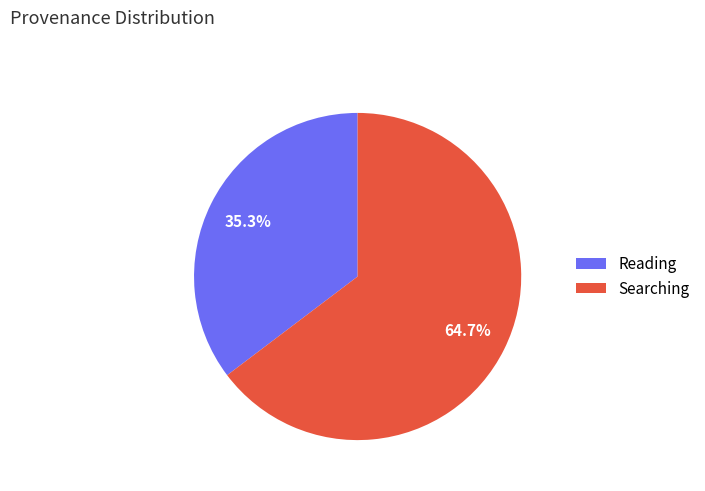

To the nearest percent, what percentage of the pie is Searching?

65%